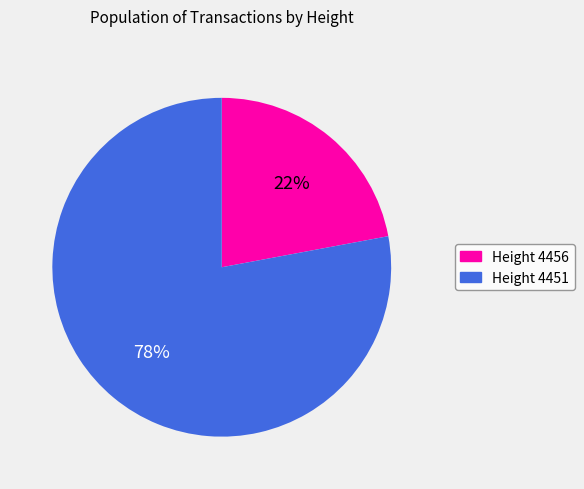

Count the number of slices in the pie.

2